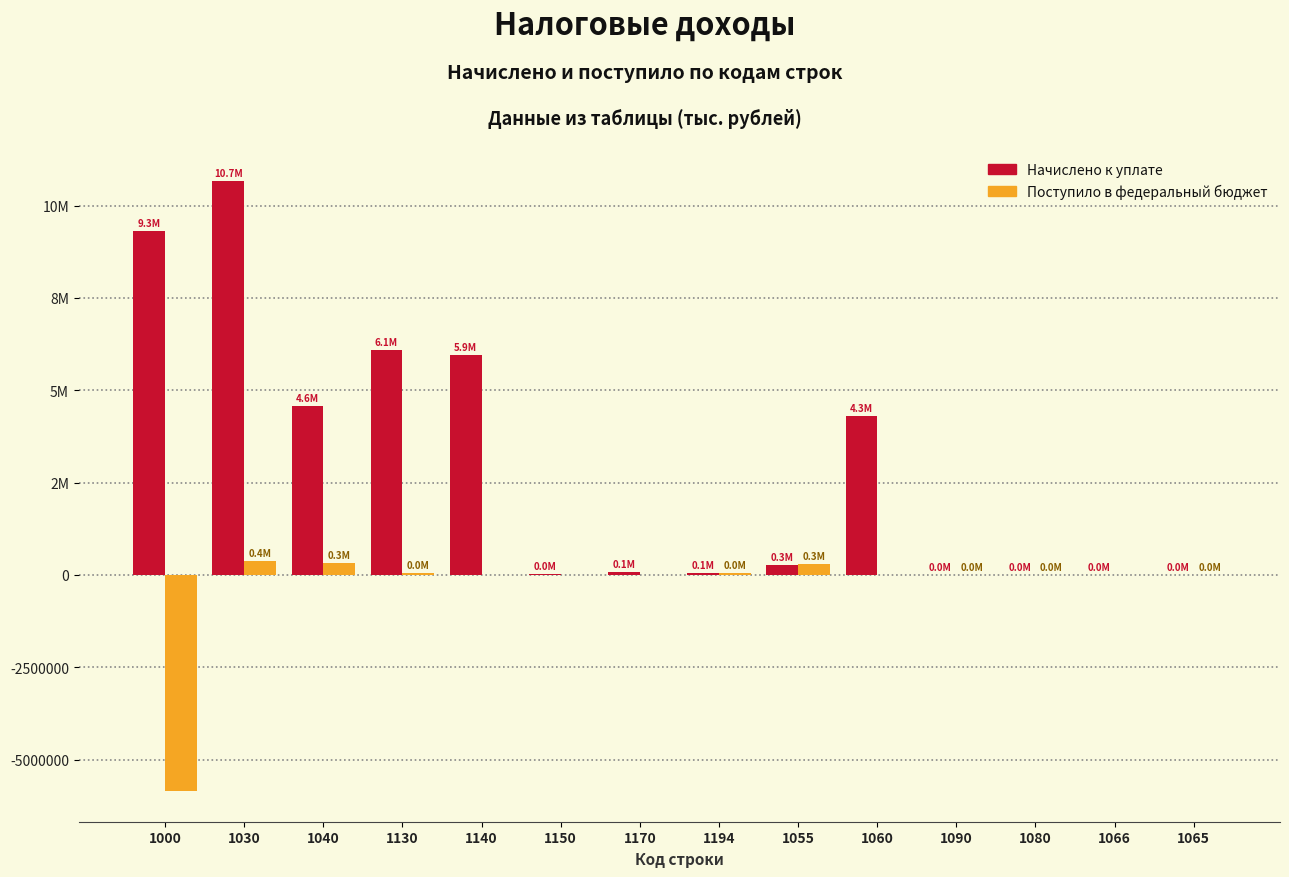

What are all the series names shown in the legend?

Начислено к уплате, Поступило в федеральный бюджет